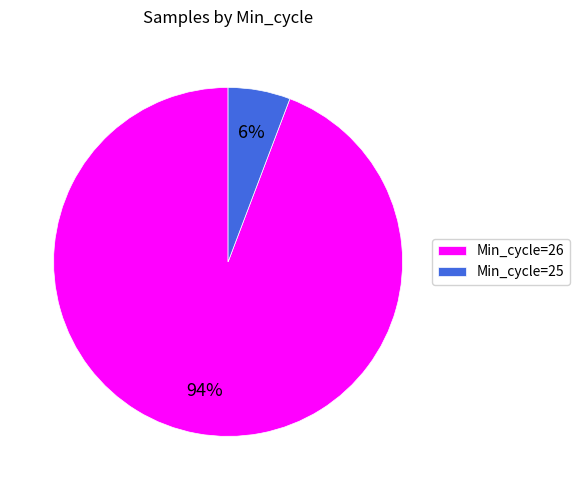

To the nearest percent, what portion does Min_cycle=25 represent?

6%